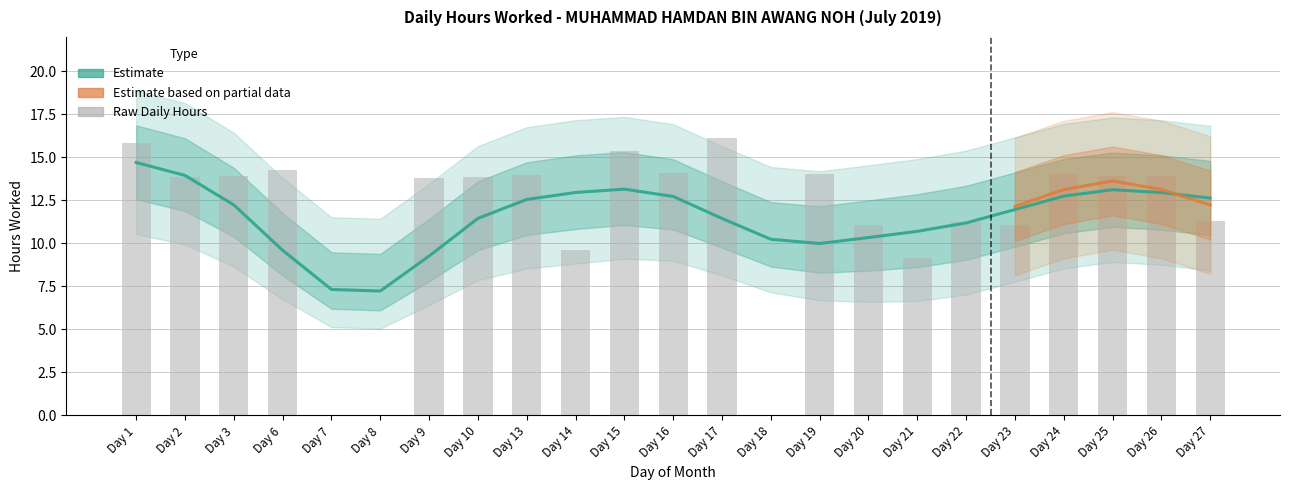

Between Day 25 and Day 10, which is larger?

Day 25